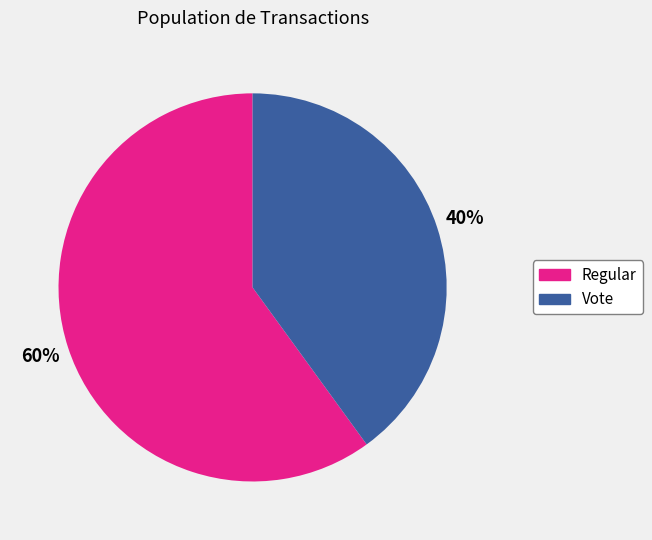

Does Regular account for over 50% of the chart?

Yes